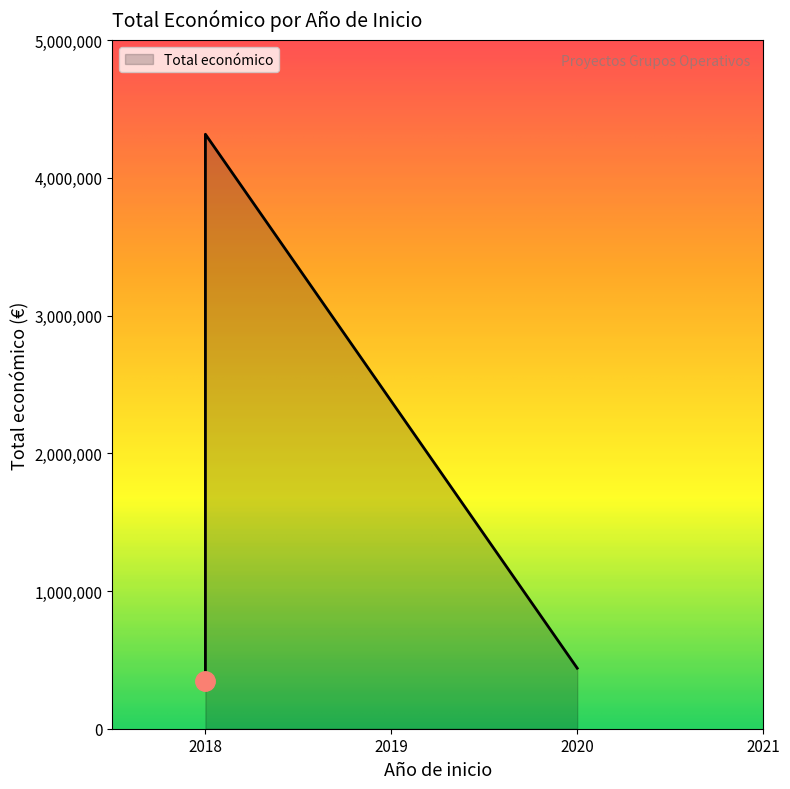

What position from the left is 2018 (INSECT)?

1